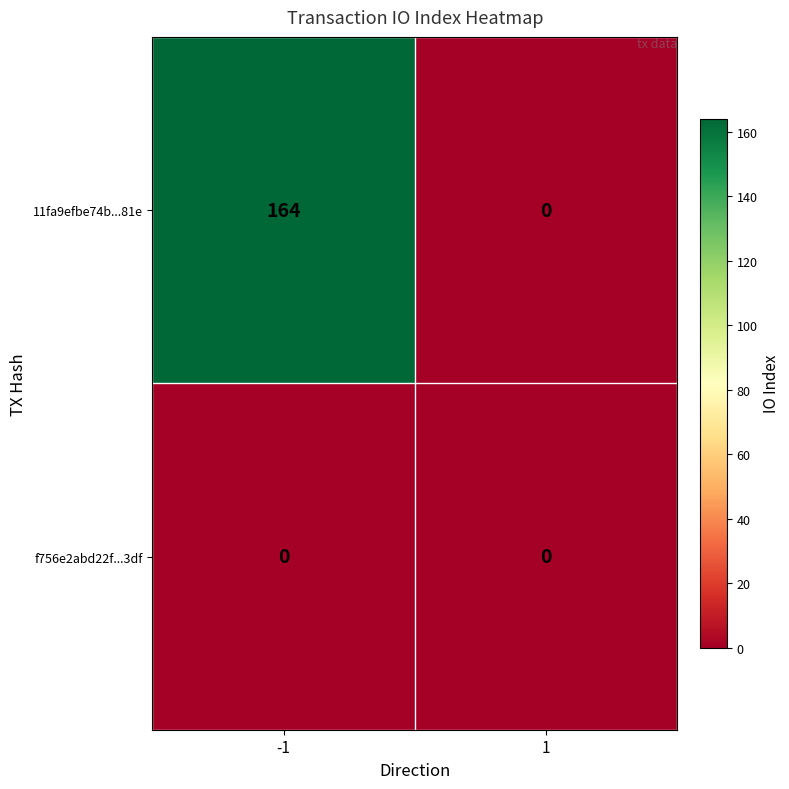

Reading right to left, list all the values displayed in this chart.

11fa9efbe74b...81e: 1=0	-1=164
f756e2abd22f...3df: 1=0	-1=0